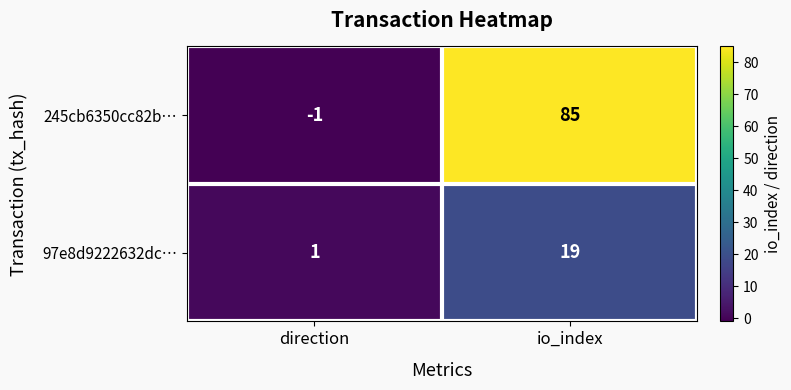

What is the sum of the 97e8d9222632dc… values at direction and io_index?

20